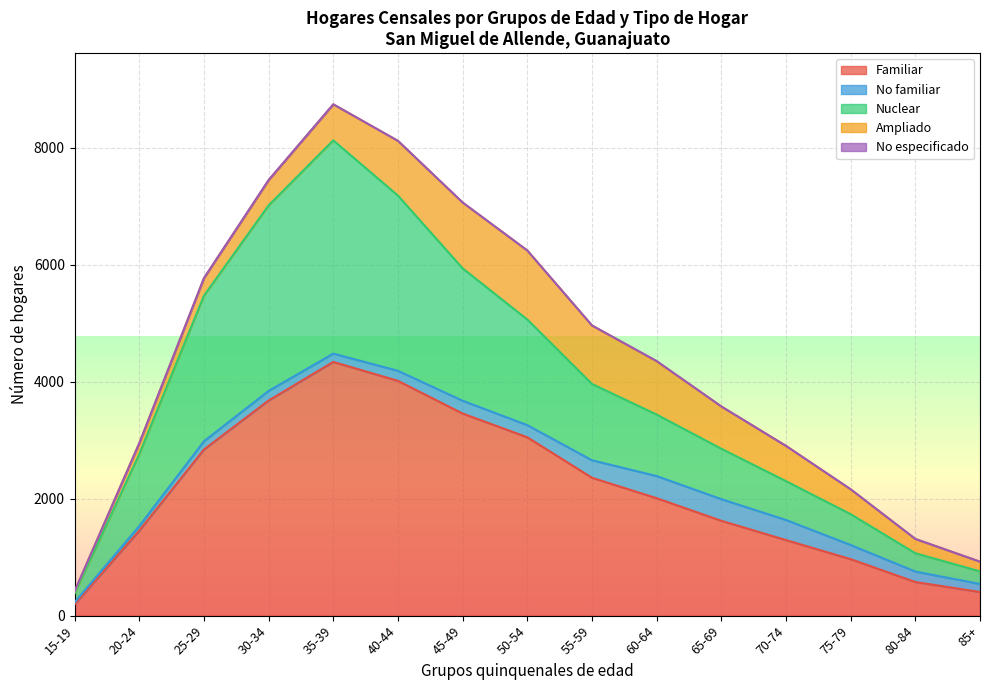

What are all the series names shown in the legend?

Familiar, No familiar, Nuclear, Ampliado, No especificado